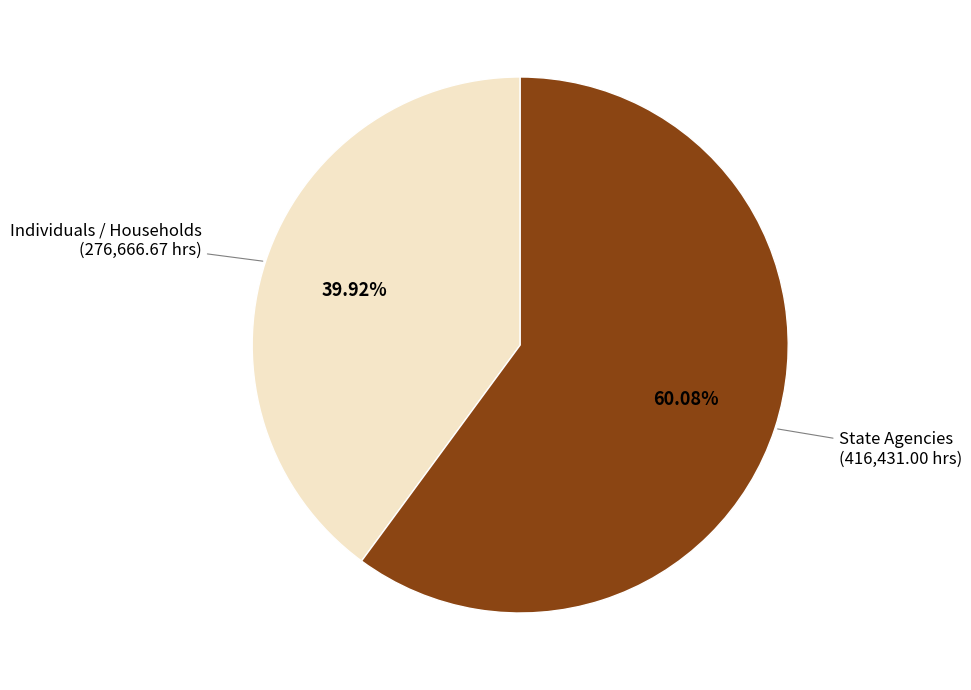

What percentage is NOT represented by Individuals / Households?

60.1%